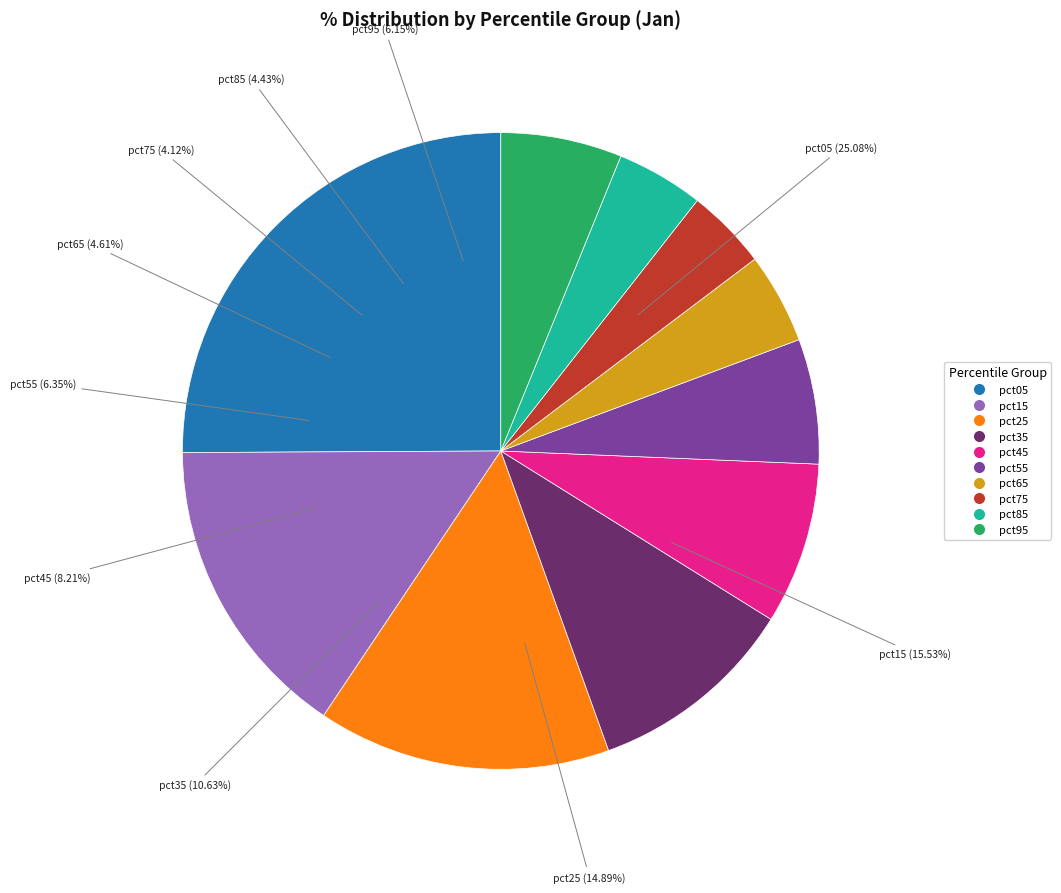

Is the sum of pct15 and pct95 greater than half?

No